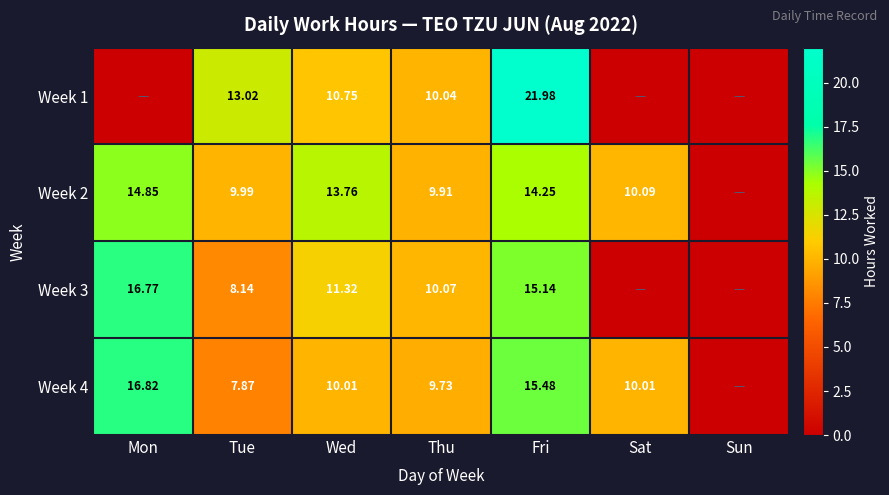

What is the difference between the highest and lowest values at Mon?

16.8